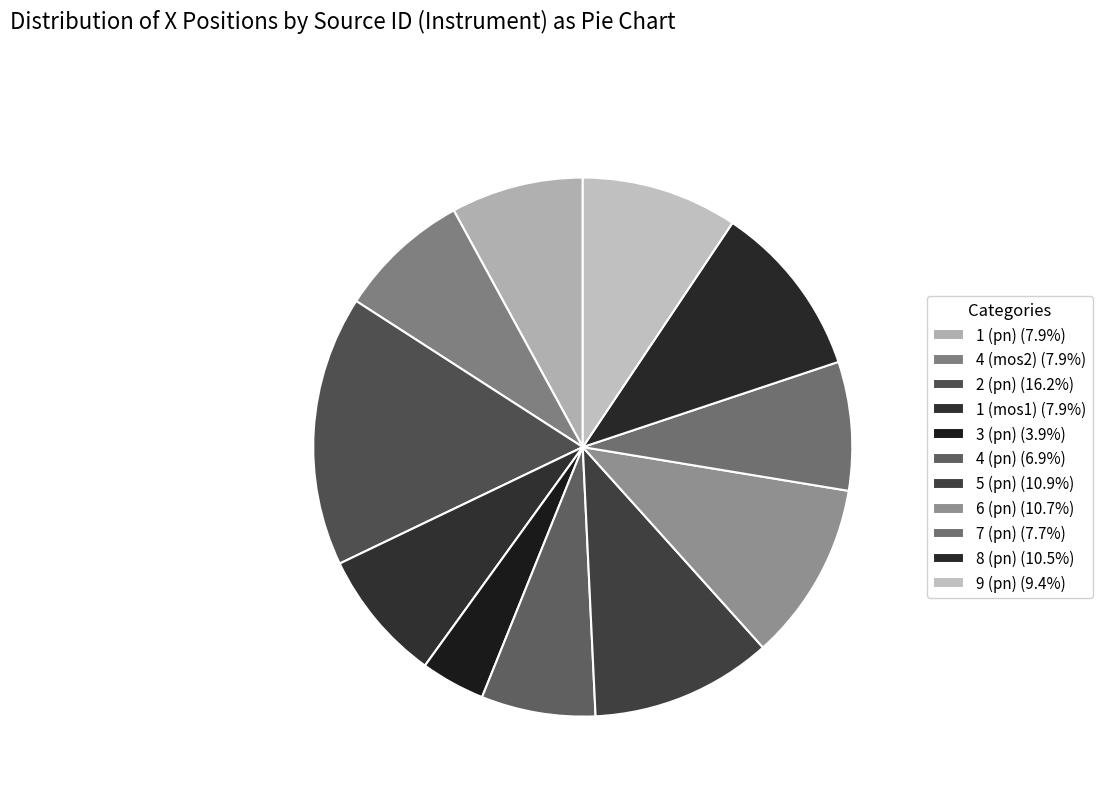

How many segments does this pie chart have?

11